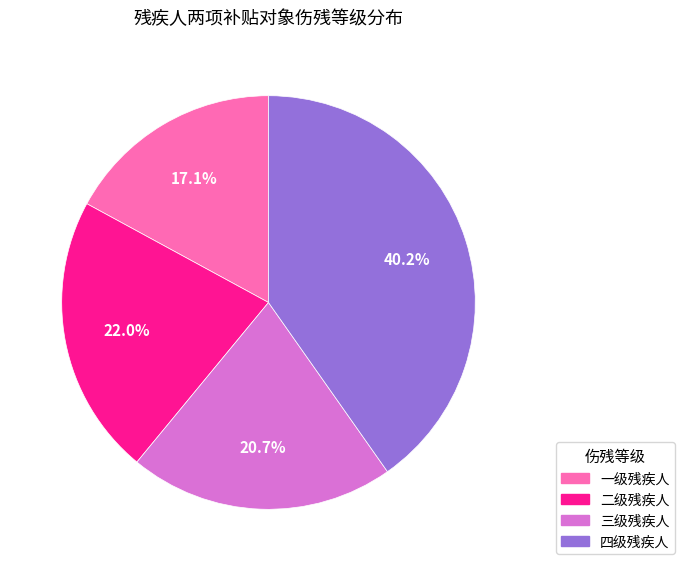

Which category has the smallest portion of the pie?

一级残疾人